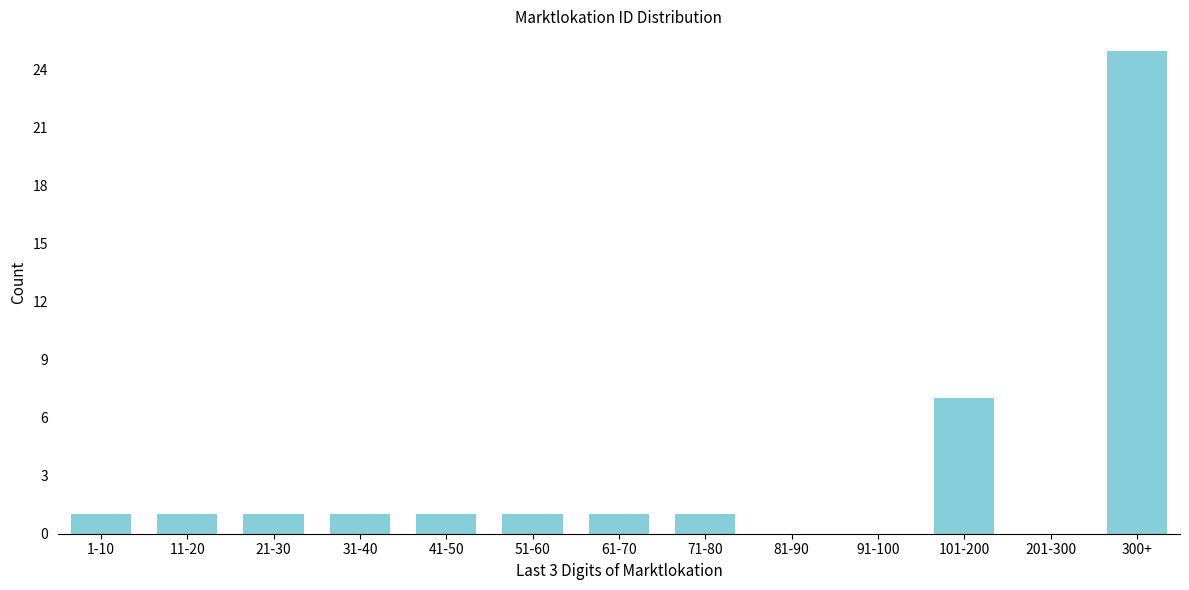

Reading left to right, what are all the values shown in this chart?

1-10=1	11-20=1	21-30=1	31-40=1	41-50=1	51-60=1	61-70=1	71-80=1	81-90=0	91-100=0	101-200=7	201-300=0	300+=25